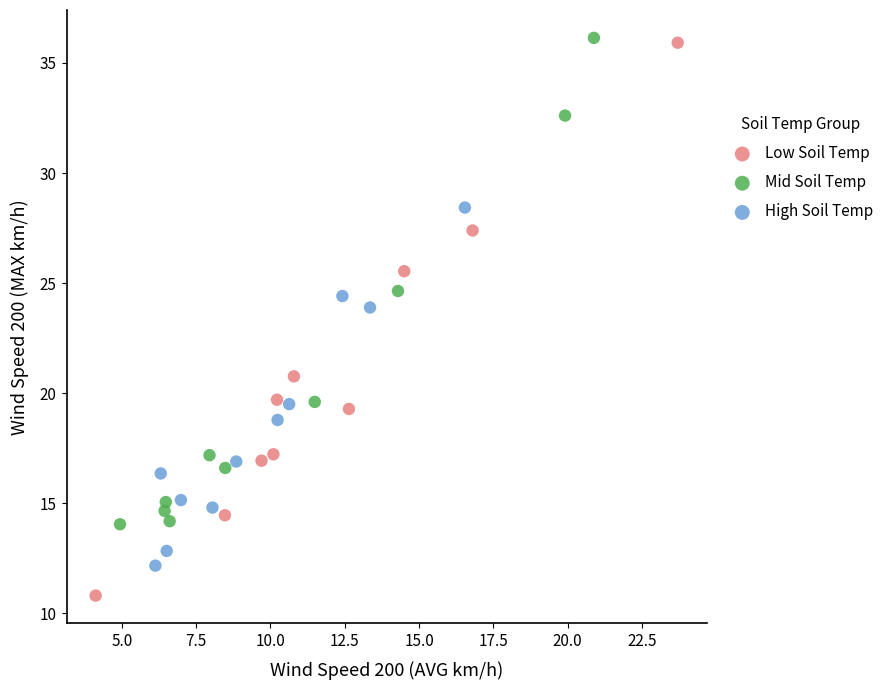

Which series reaches the minimum Y coordinate?

Low Soil Temp